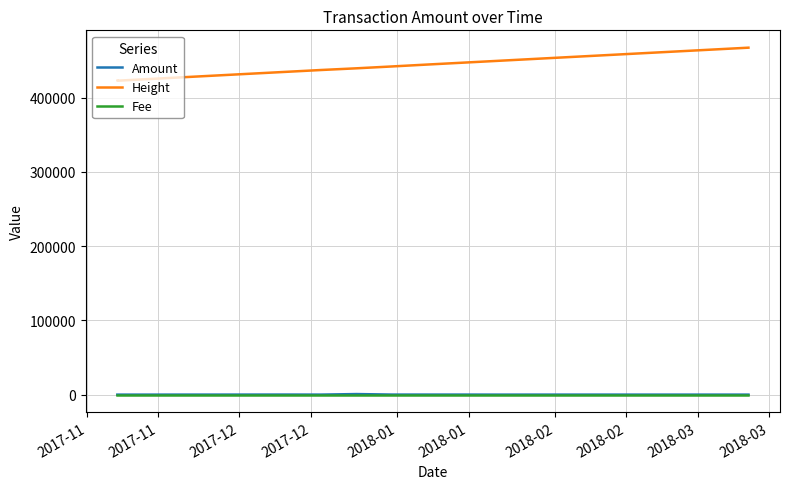

Rank the series at 2017-12 from lowest to highest value.

Amount, Fee, Height